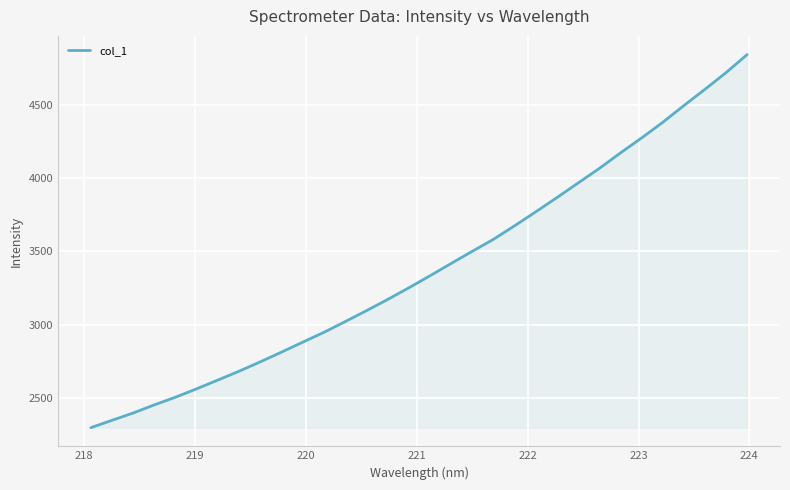

Does the chart have visible grid lines?

Yes